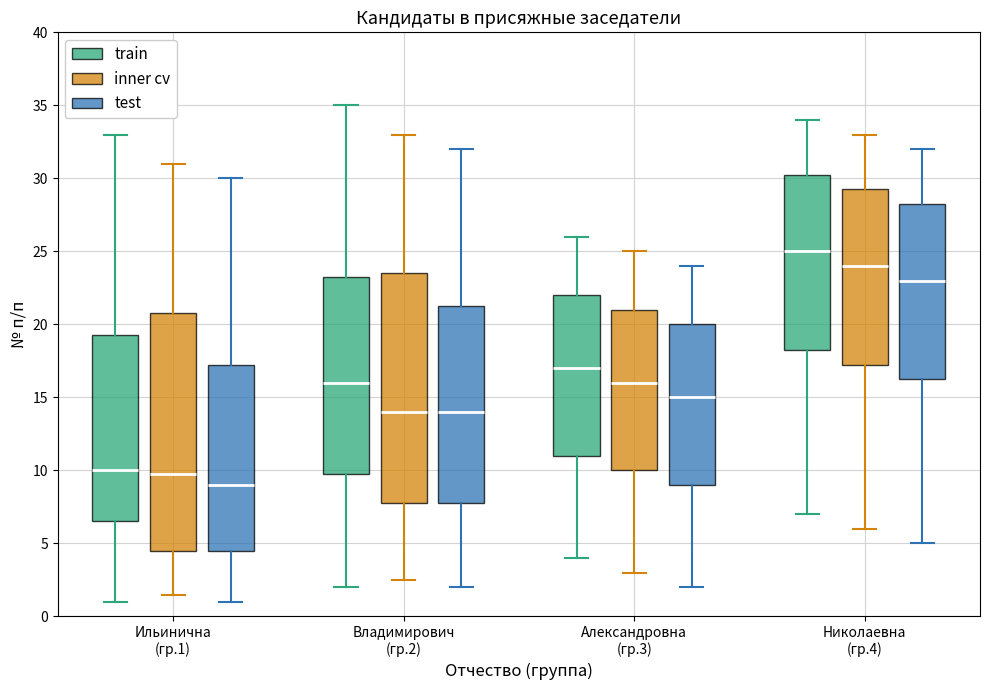

Which box's median line is the lowest?

Ильинична (гр.1) (test)